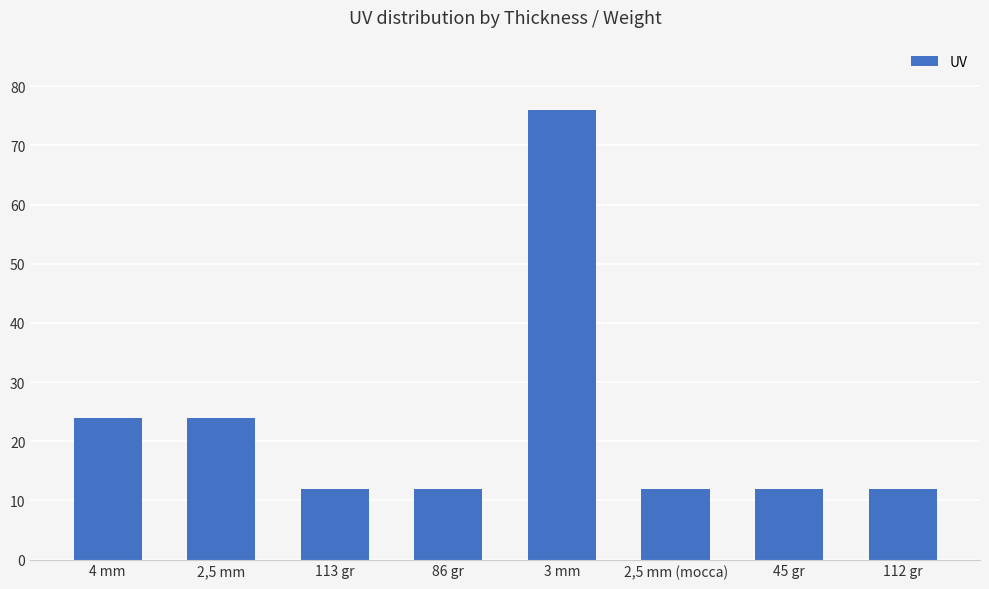

Is it true that the value at 86 gr is 21?

False